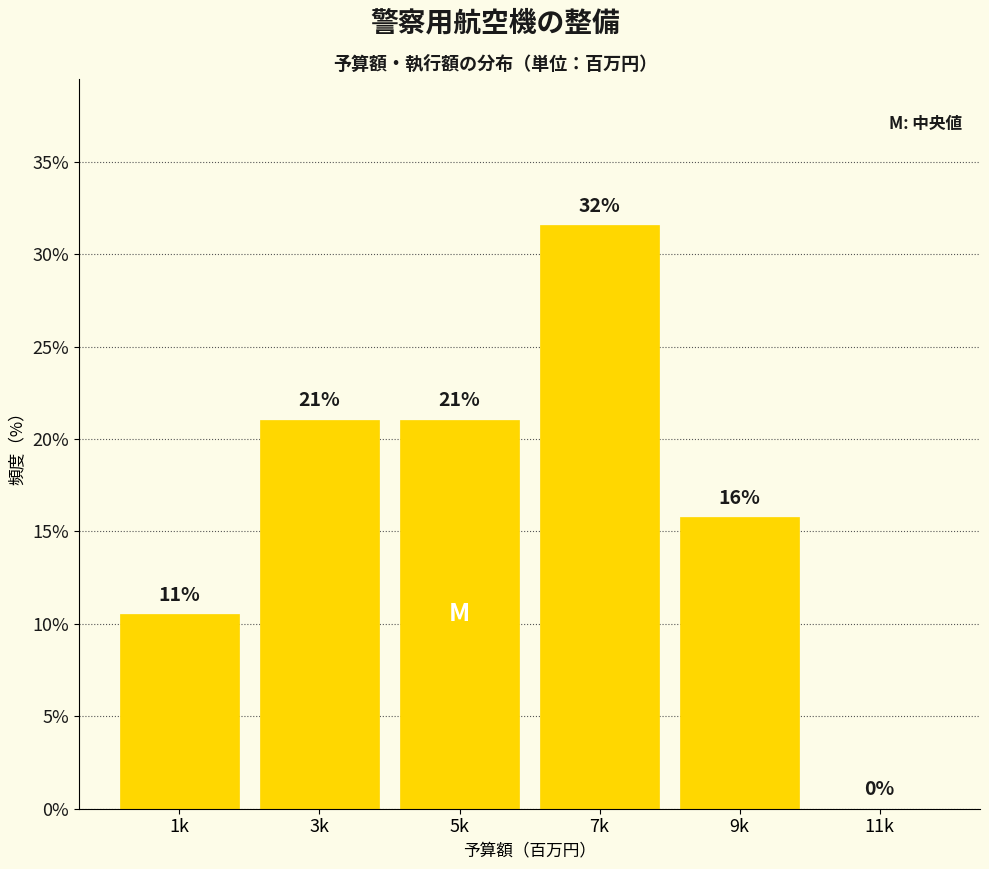

True or false: the data shows 10.5 at 1k.

True